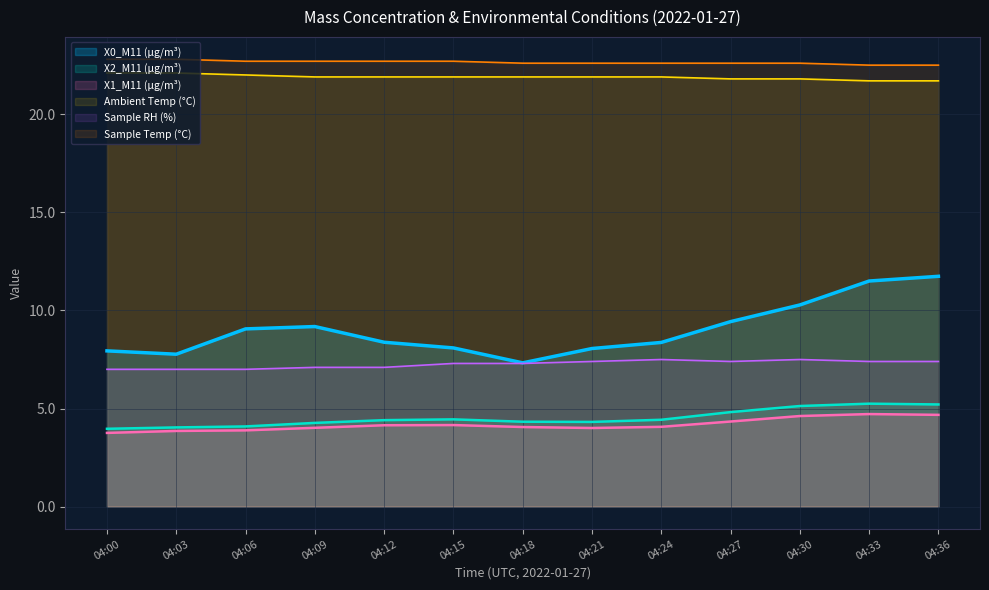

The value of X0_M11 (μg/m³) at 04:36 is 11.7. True or false?

True